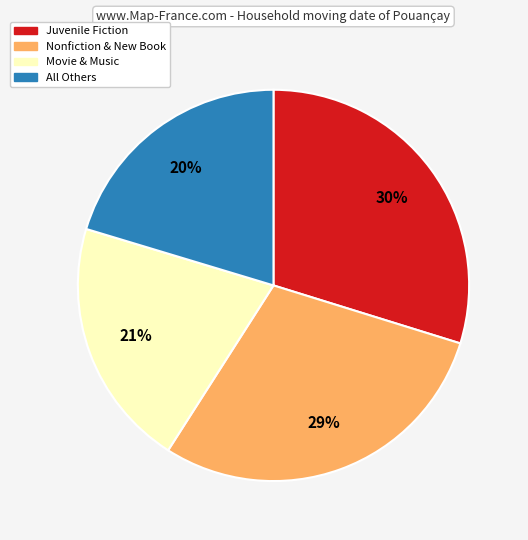

To the nearest percent, what is the average slice percentage?

25%